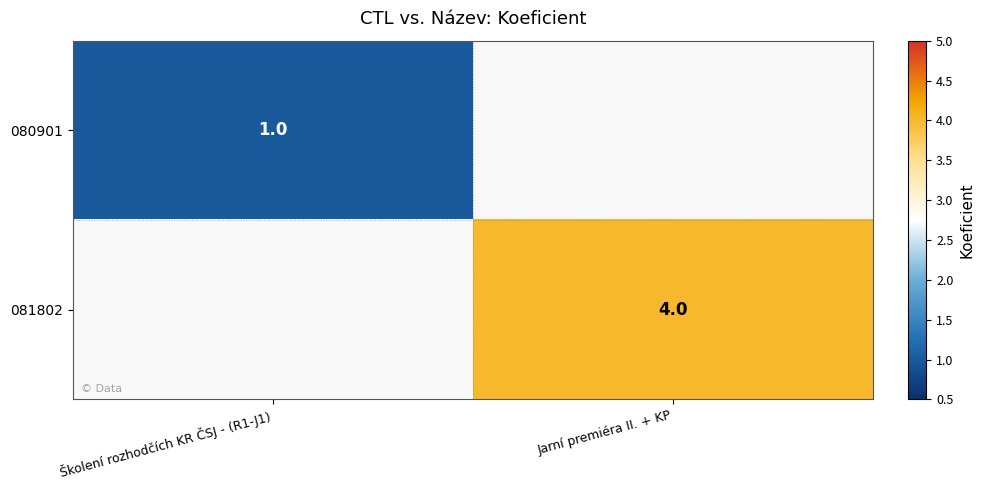

At how many categories does at least one series exceed 3?

1